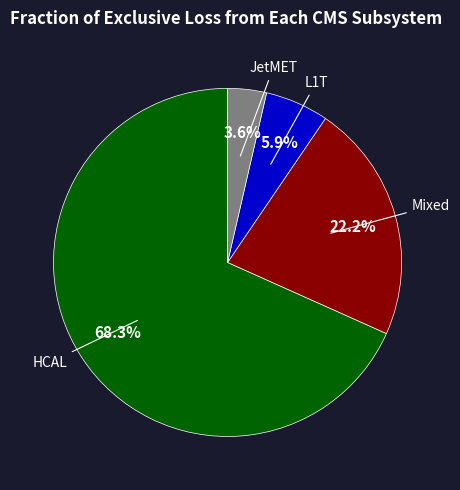

Does any single category account for the majority?

Yes